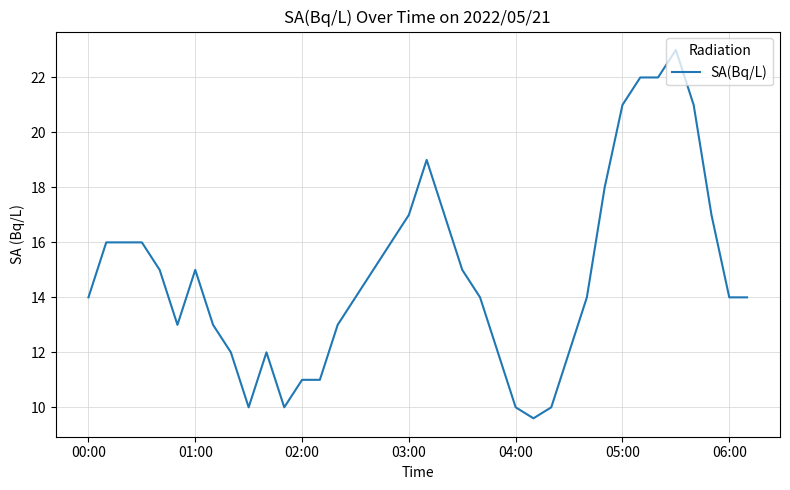

What is the smallest value displayed?

9.6